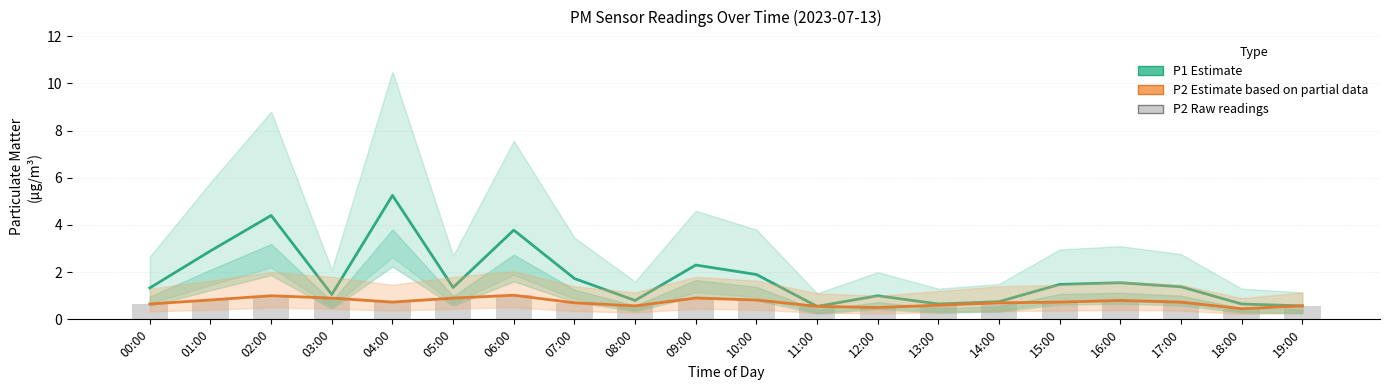

Which series has the largest range (max minus min)?

P1 Estimate